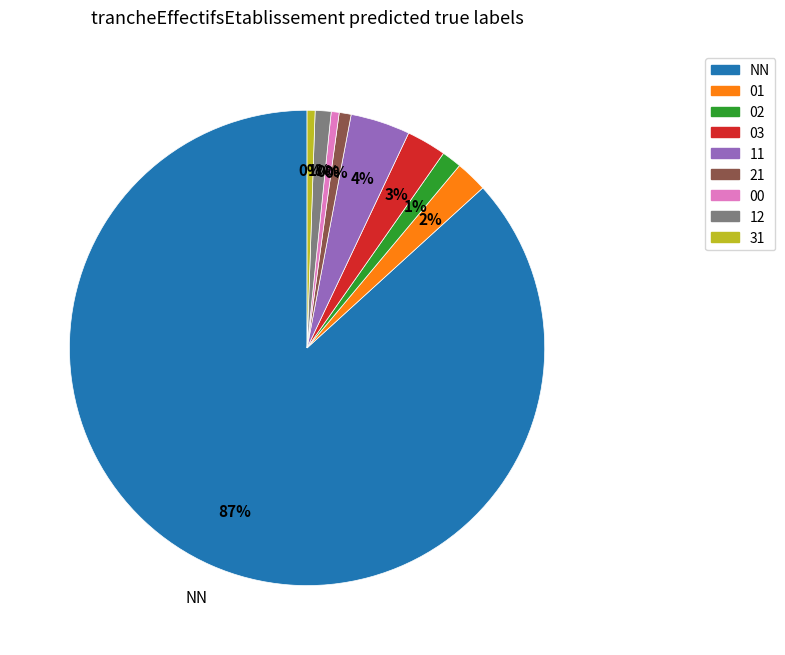

Which slice is the largest?

NN